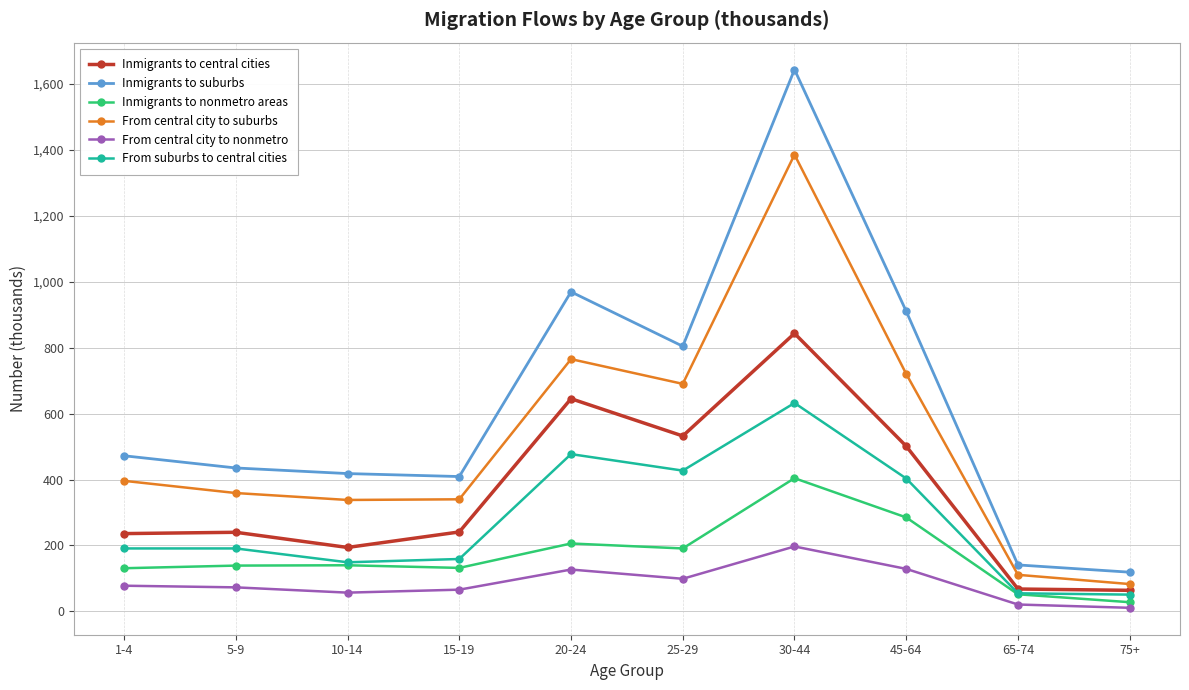

Is the value of From central city to nonmetro at 15-19 greater than the value of From suburbs to central cities at 25-29?

No